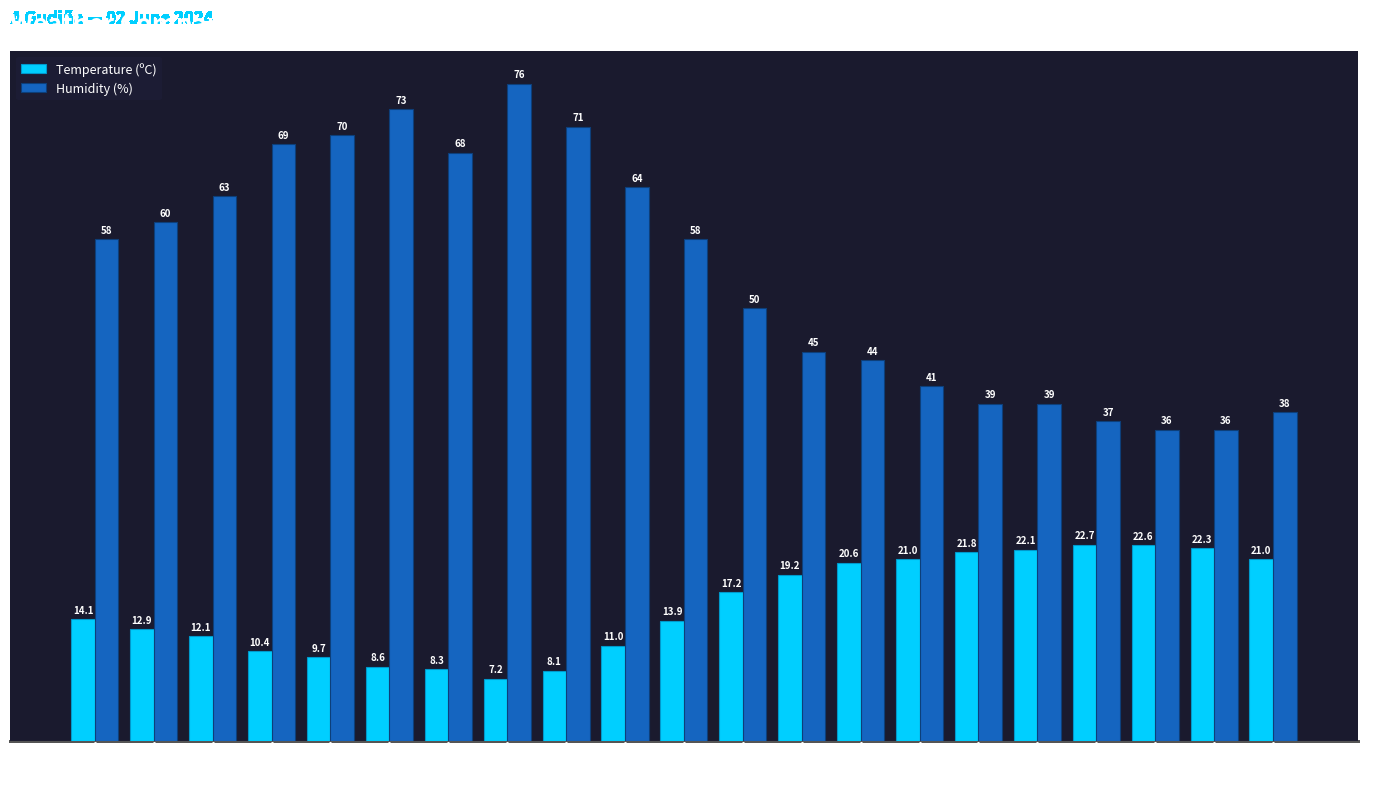

What is the label of the 2nd bar from the right?

19:00